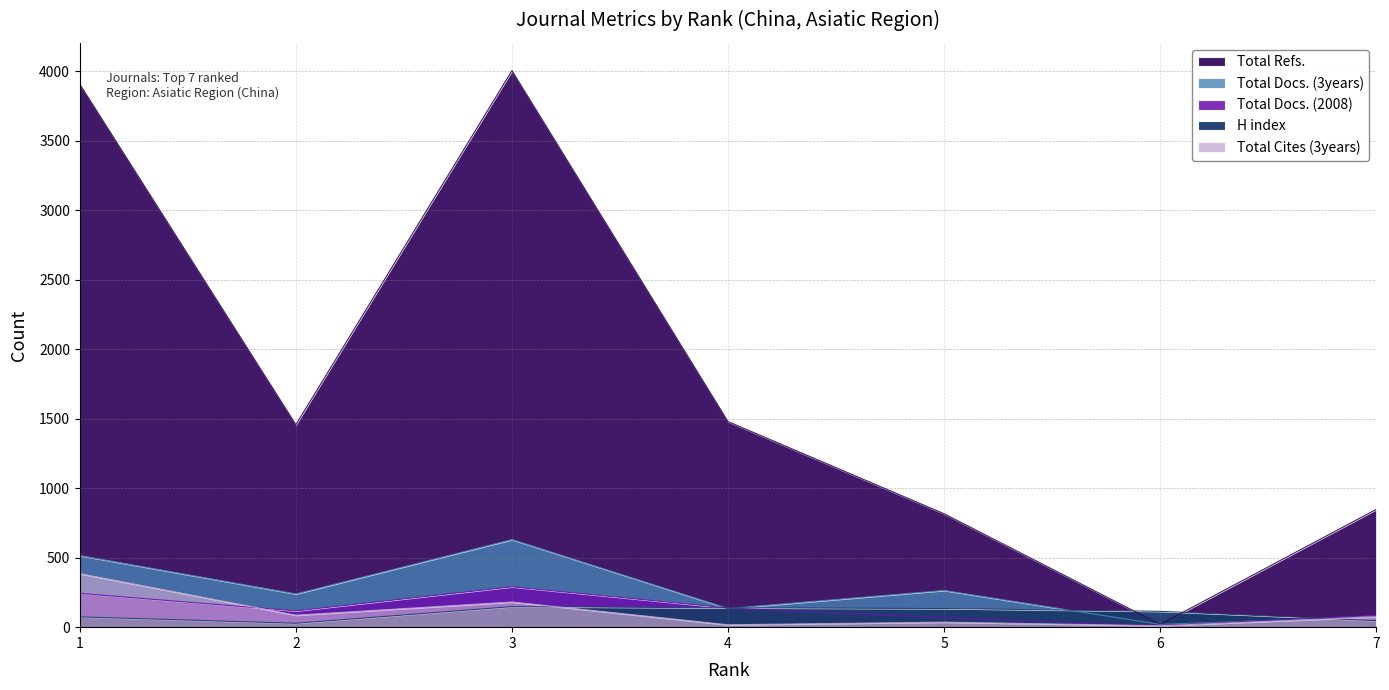

What is the difference between the highest and lowest values at 2?

1429